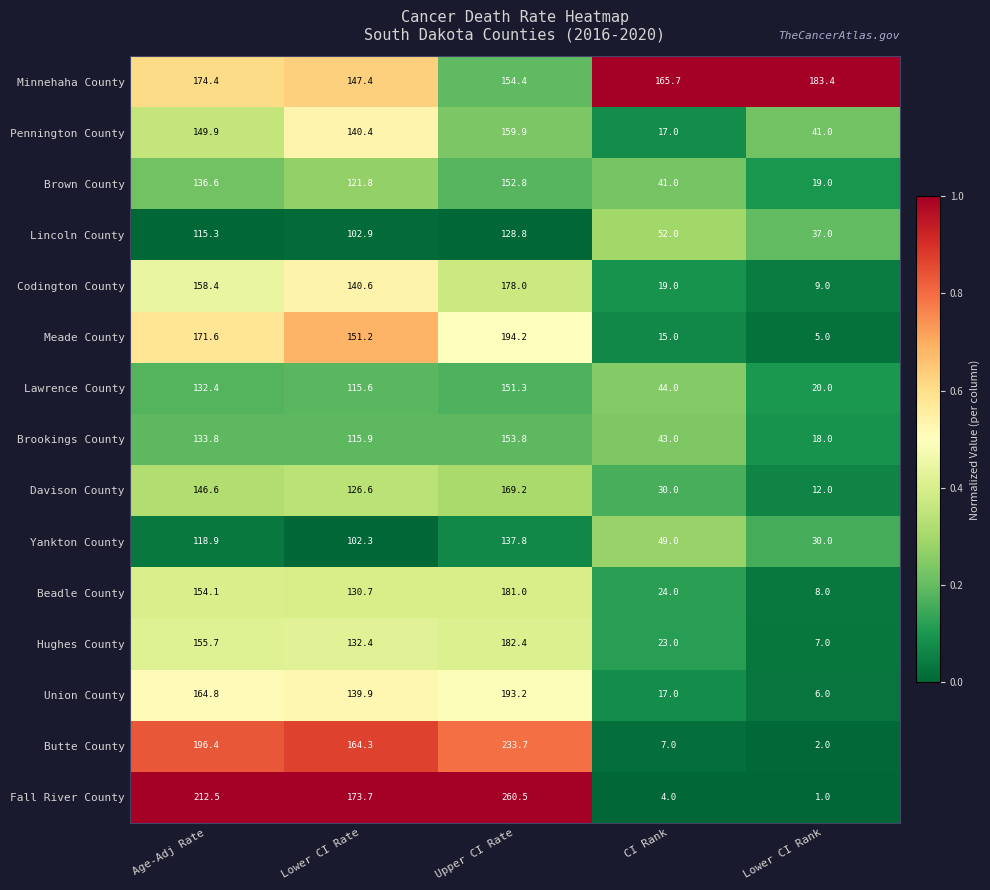

At which label is Brown County closest to 85?

Lower CI Rate